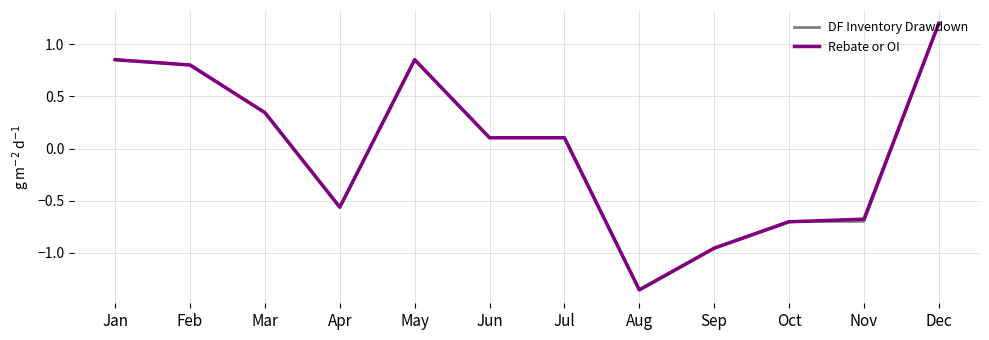

The Rebate or OI series shows 0.8 at Feb. True or false?

True